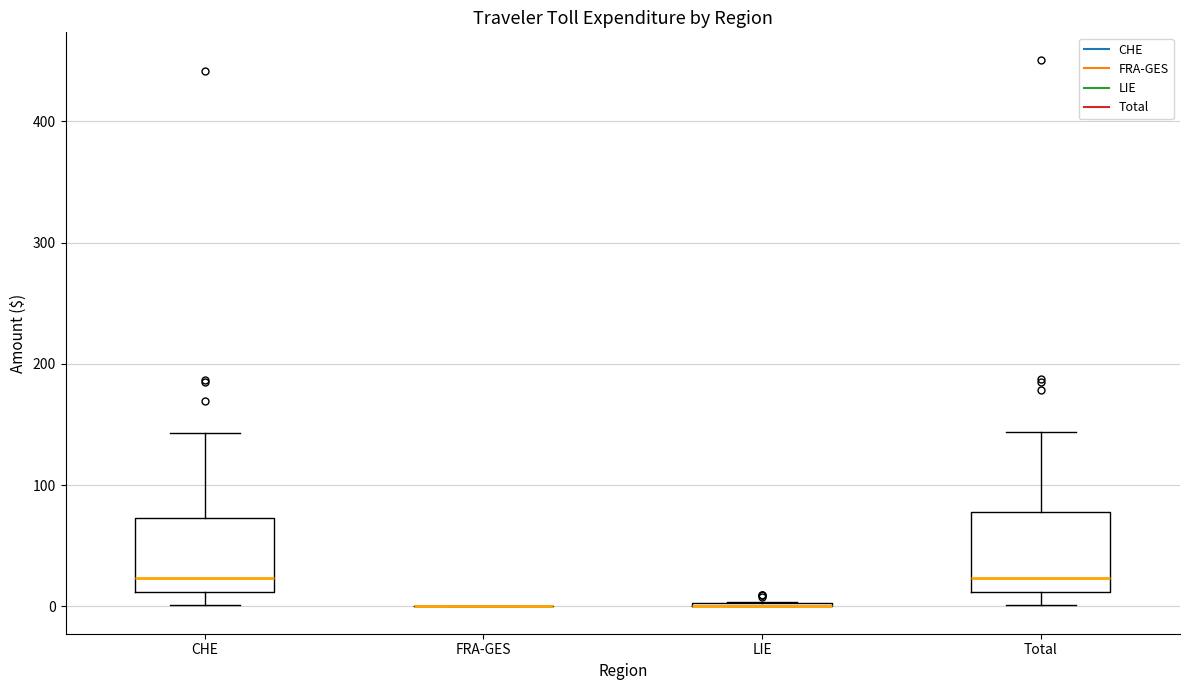

Where does the lower whisker of the box for Total end on the y-axis? The values are not printed on the chart, so give them approximately, as read against the axis.

0